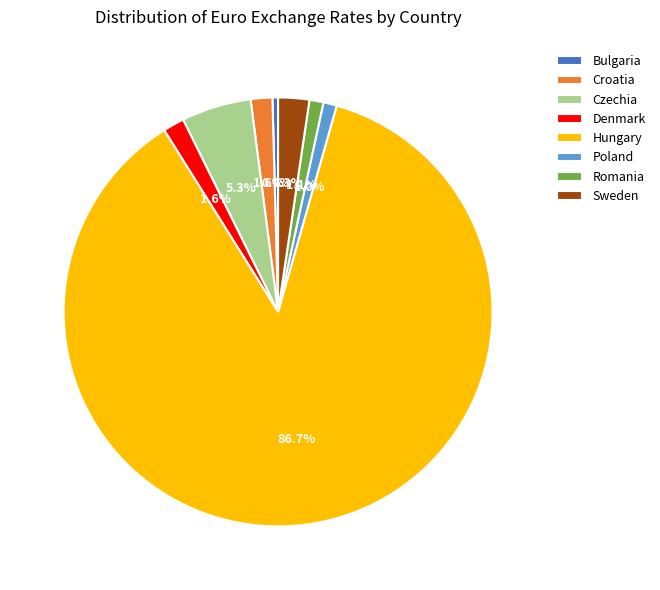

Is the sum of Hungary and Croatia greater than half?

Yes